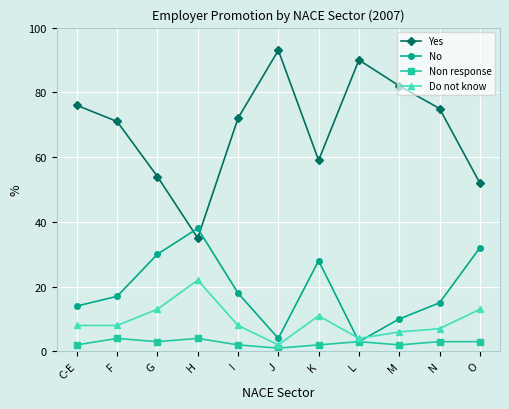

Reading left to right, list all the values displayed in this chart.

Yes: C-E=76	F=71	G=54	H=35	I=72	J=93	K=59	L=90	M=82	N=75	O=52
No: C-E=14	F=17	G=30	H=38	I=18	J=4	K=28	L=3	M=10	N=15	O=32
Non response: C-E=2	F=4	G=3	H=4	I=2	J=1	K=2	L=3	M=2	N=3	O=3
Do not know: C-E=8	F=8	G=13	H=22	I=8	J=2	K=11	L=4	M=6	N=7	O=13